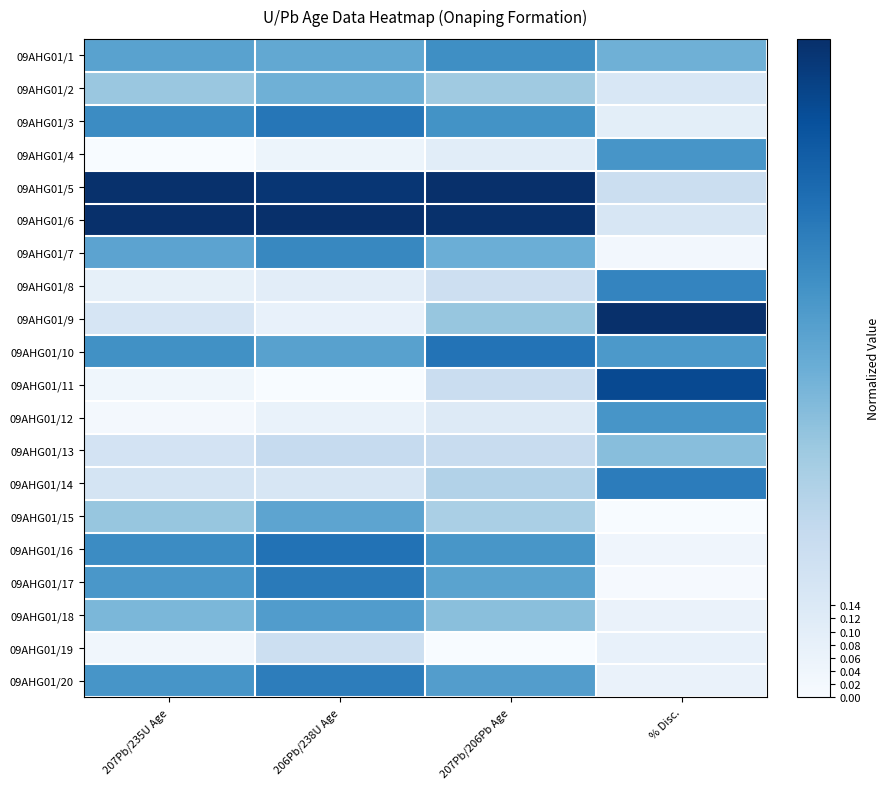

Which category has the highest value across all series?

207Pb/206Pb Age